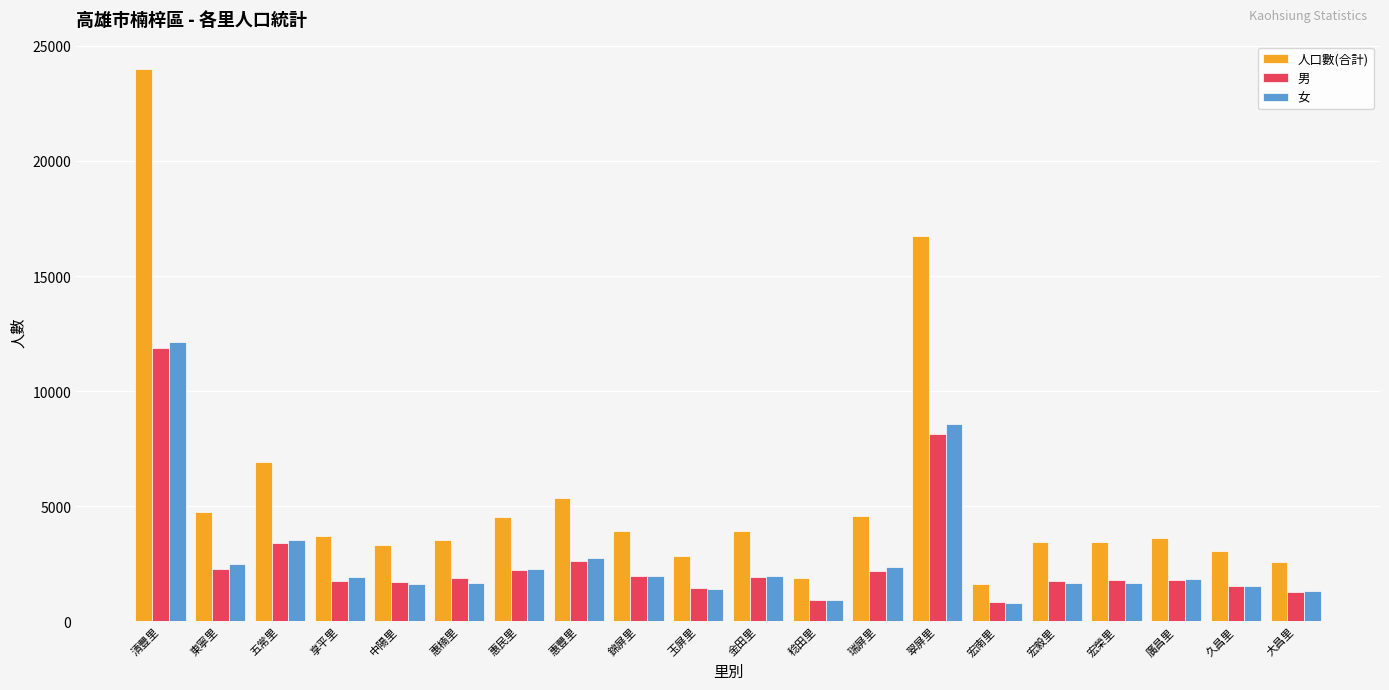

Count the number of data series in this chart.

3